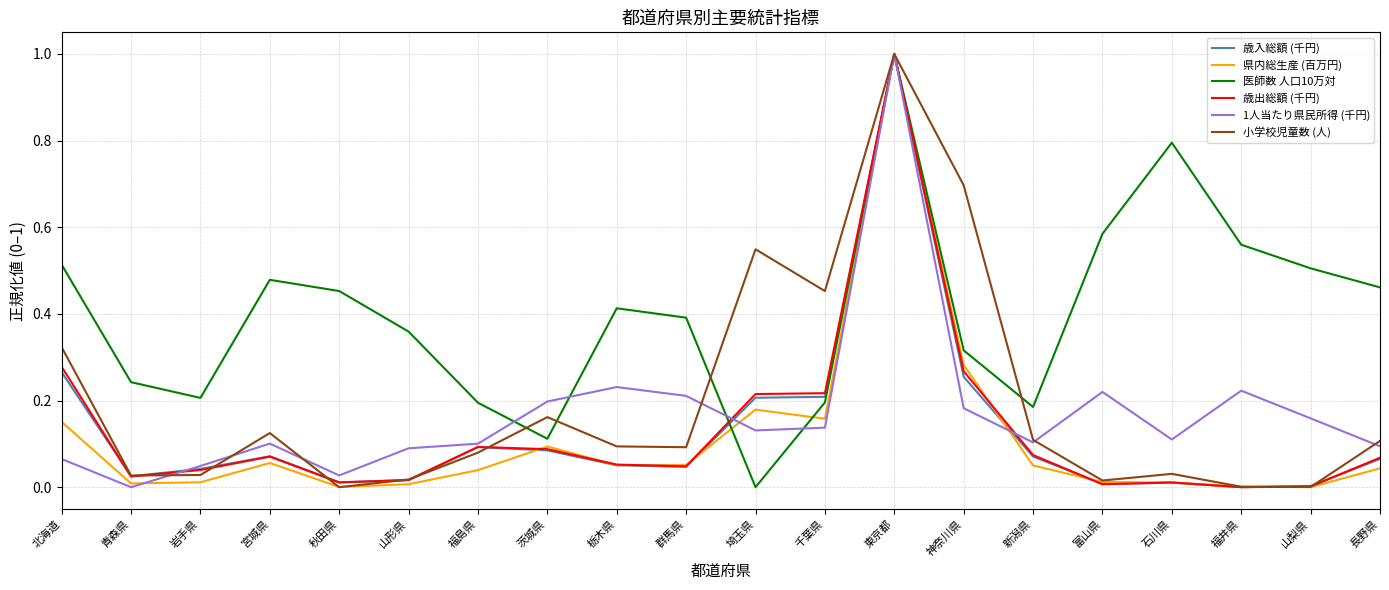

How many series are shown in this chart?

6